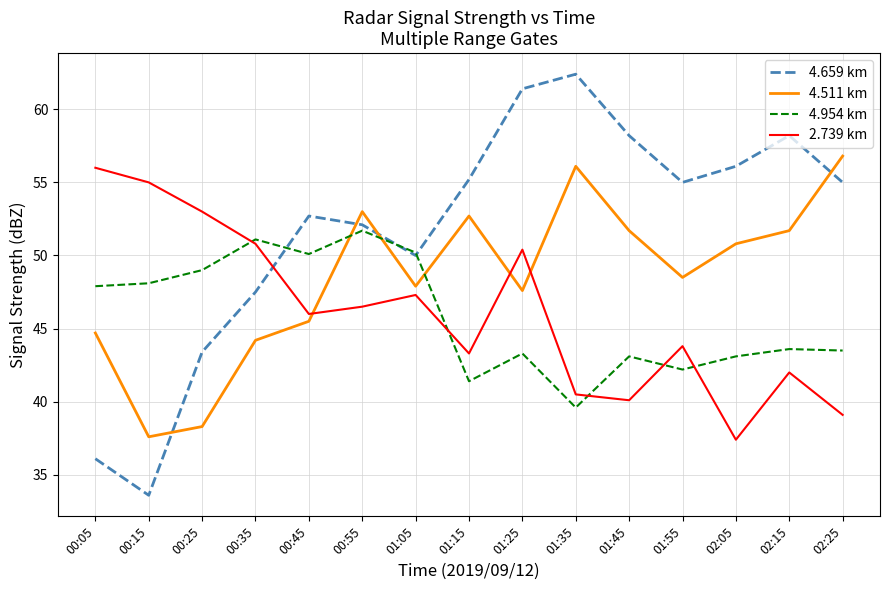

Is the value of 4.511 km at 02:25 greater than the value of 4.954 km at 01:25?

Yes